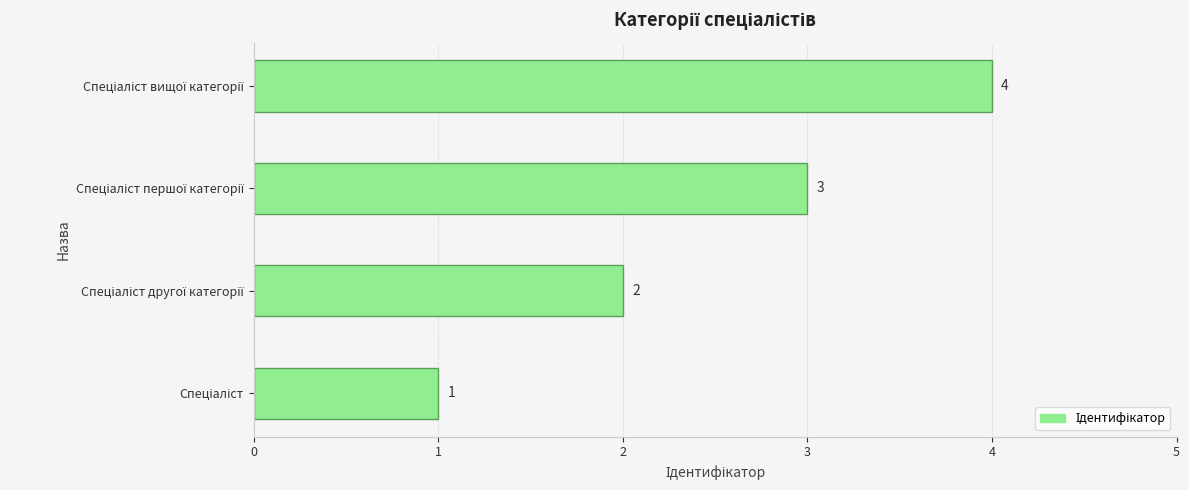

What is the greatest value displayed?

4